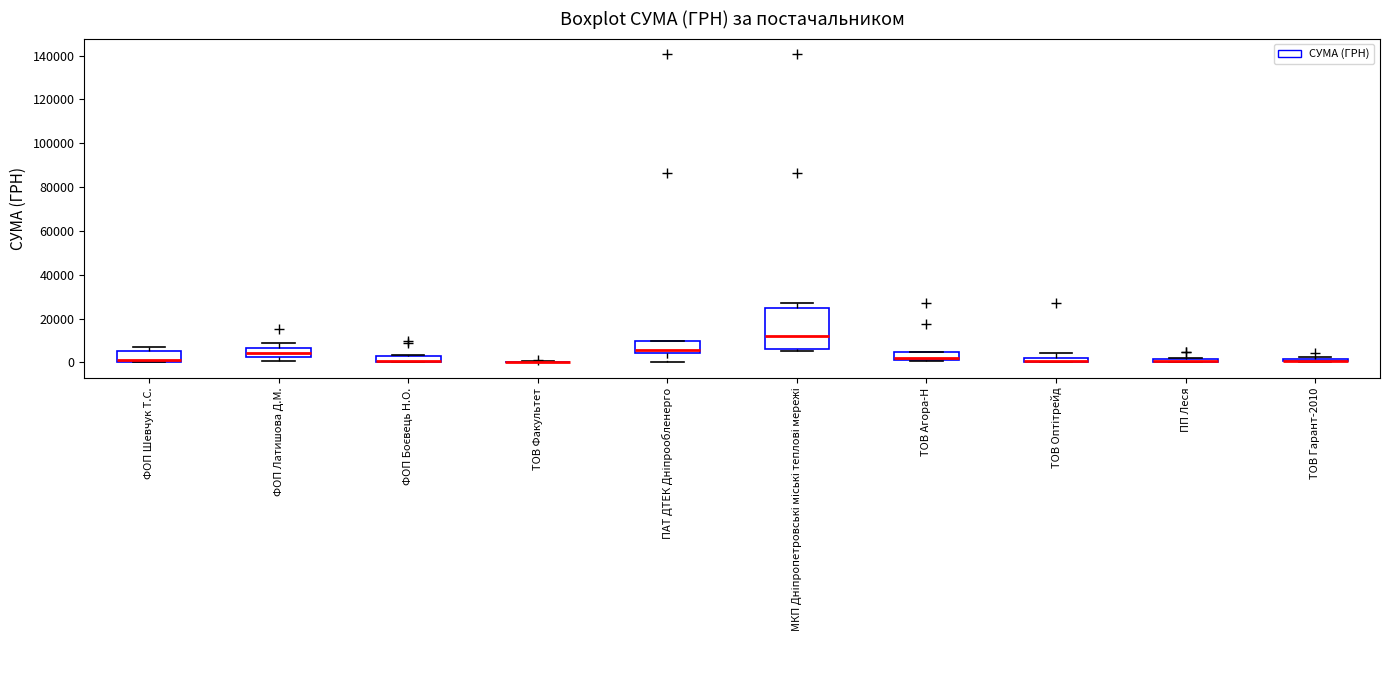

Comparing the boxes themselves (not the whiskers), which one is the tallest?

МКП Дніпропетровські міські теплові мережі